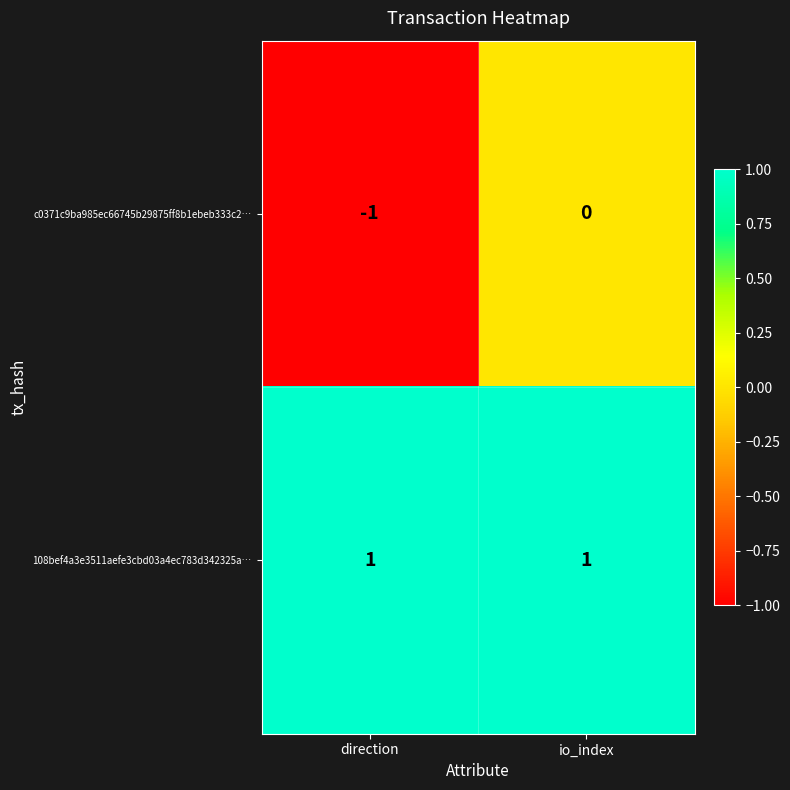

Rank the series by their maximum value, from highest to lowest.

108bef4a3e3511aefe3cbd03a4ec783d342325a…, c0371c9ba985ec66745b29875ff8b1ebeb333c2…